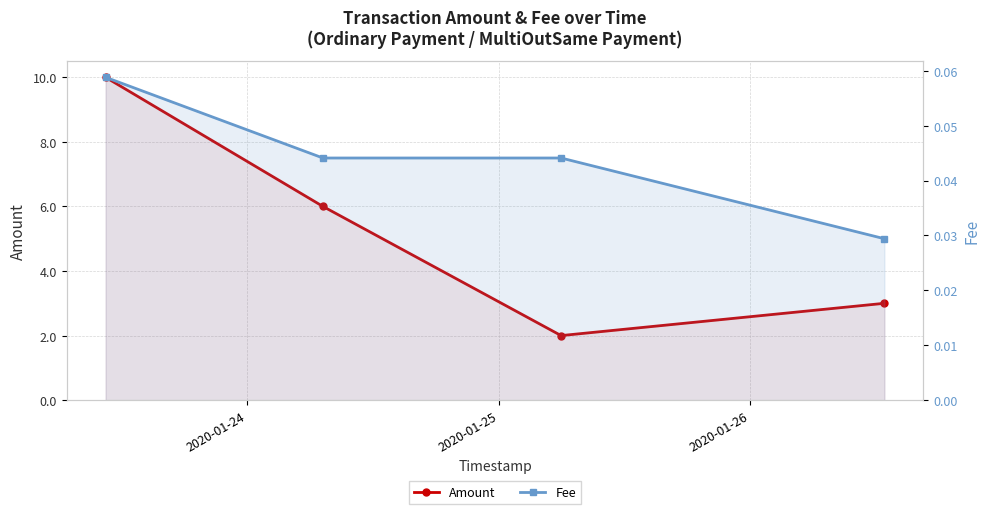

True or false: Amount and Fee cross at least once.

False